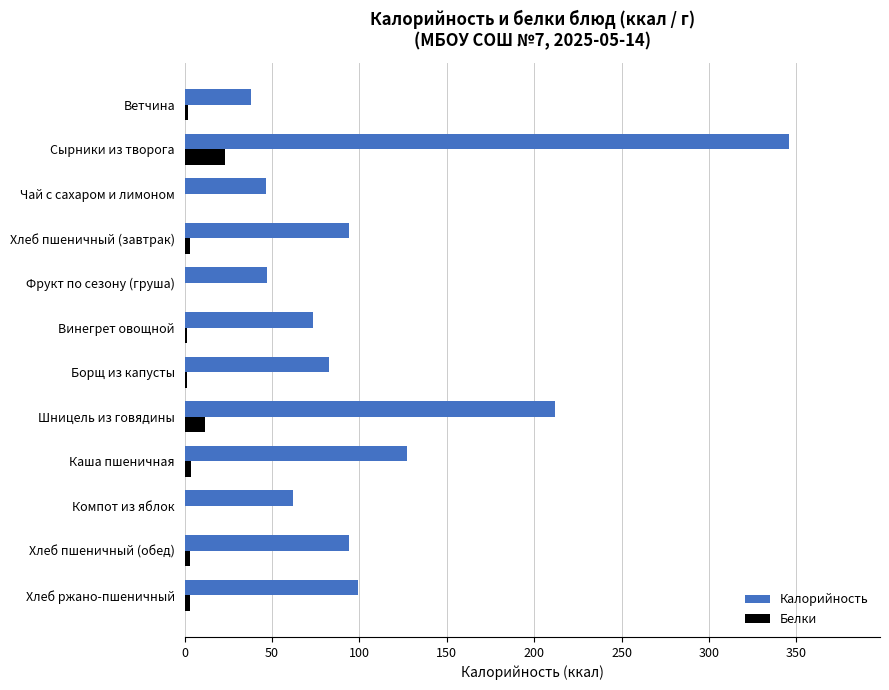

At which label does Калорийность reach its peak?

Сырники из творога